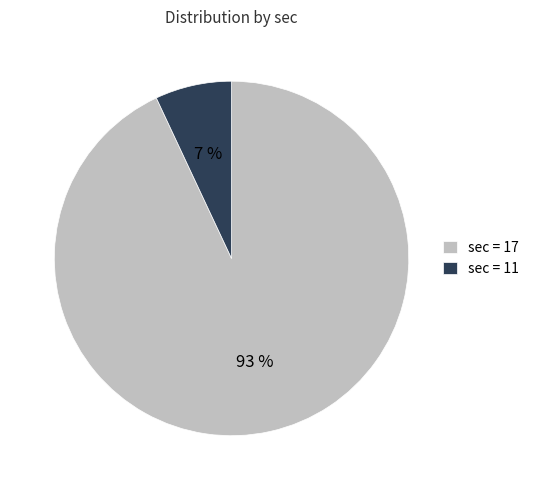

What is the largest slice in the pie chart?

sec = 17